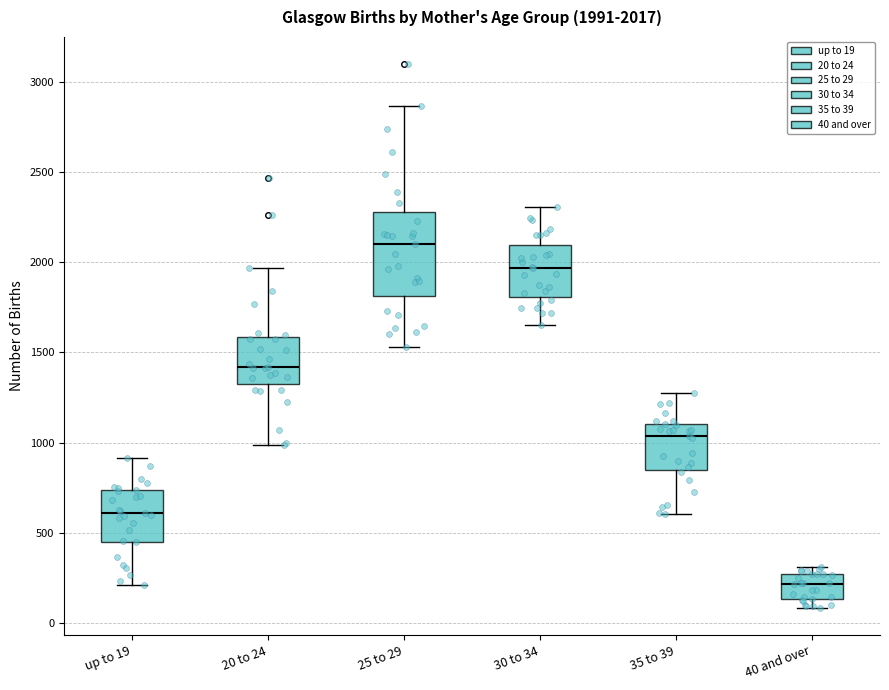

Comparing the boxes themselves (not the whiskers), which one is the tallest?

25 to 29